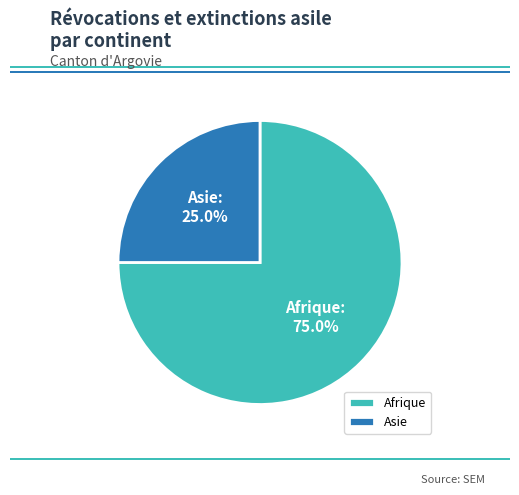

Is it true that Asie is 37% of the pie?

False